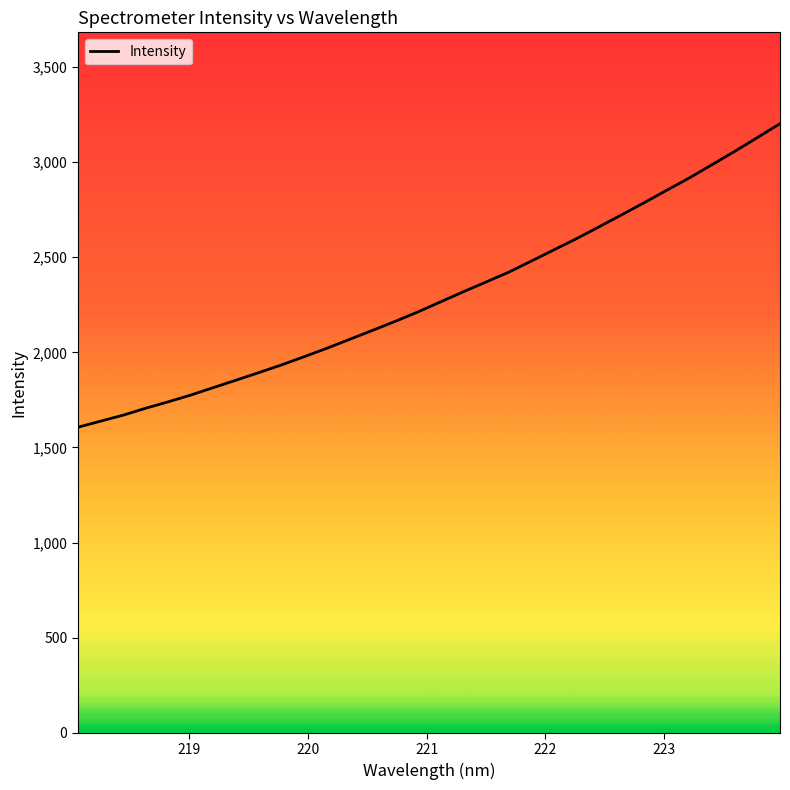

What is the difference between the maximum and minimum values?

1595.7